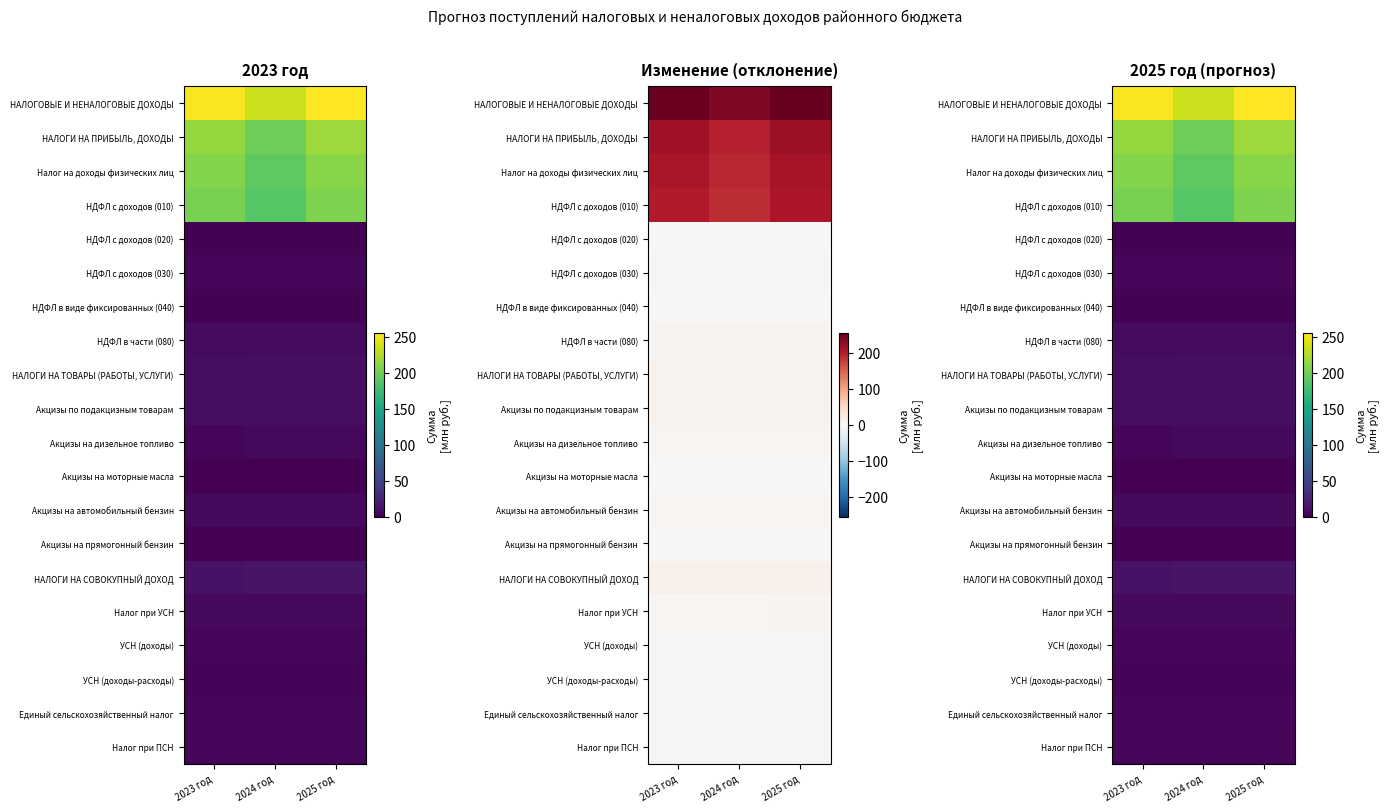

At how many categories does at least one series exceed 172?

3